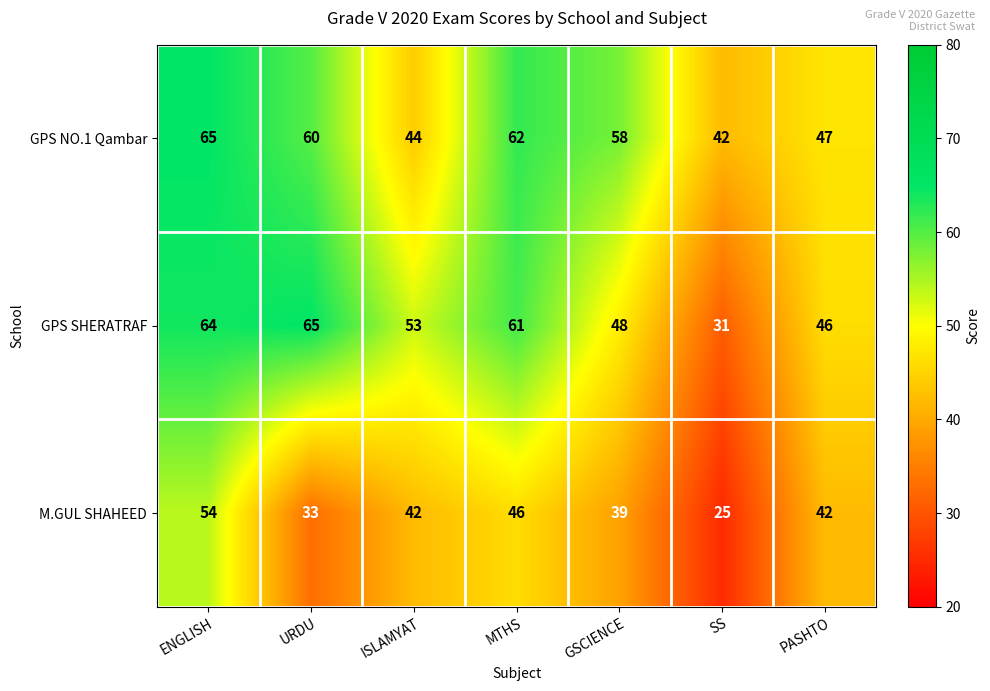

At how many categories does at least one series exceed 57?

4